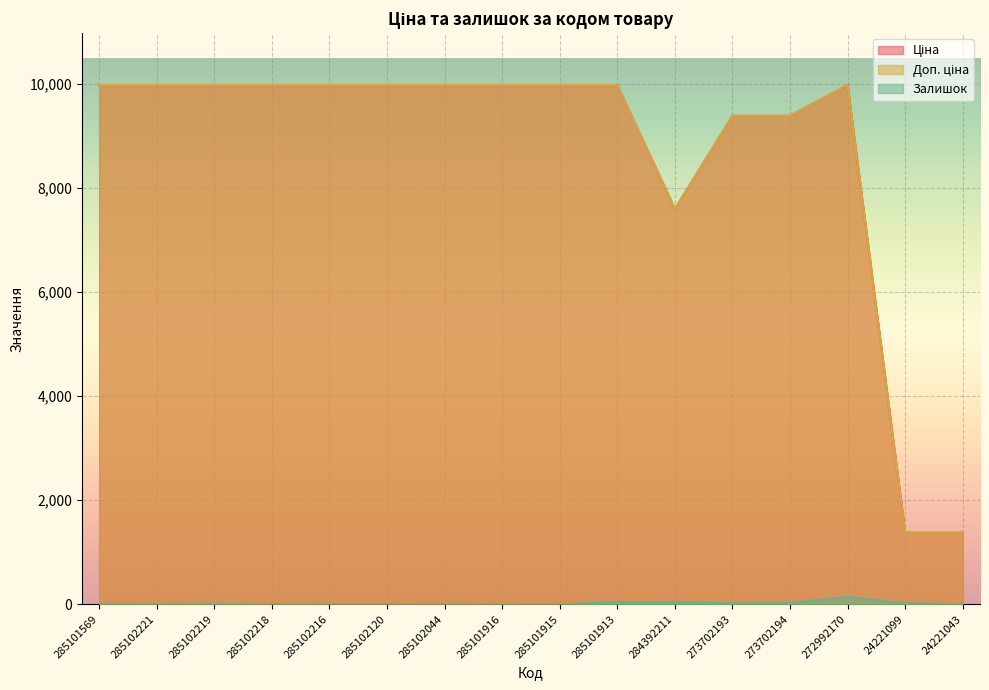

What is the difference between the highest and lowest values at 272992170?

9831.0